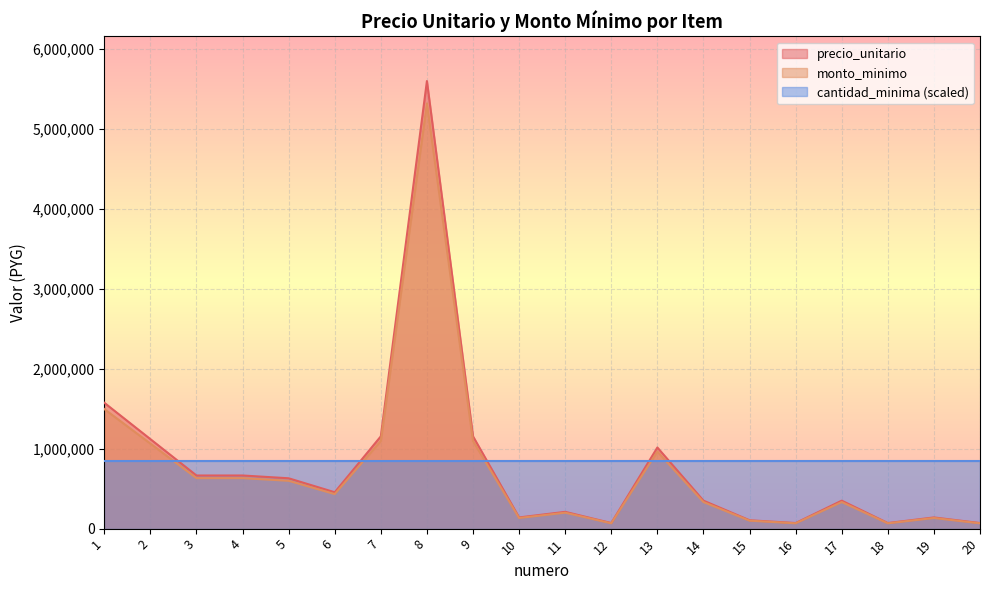

At which category is the sum across all series the highest?

8